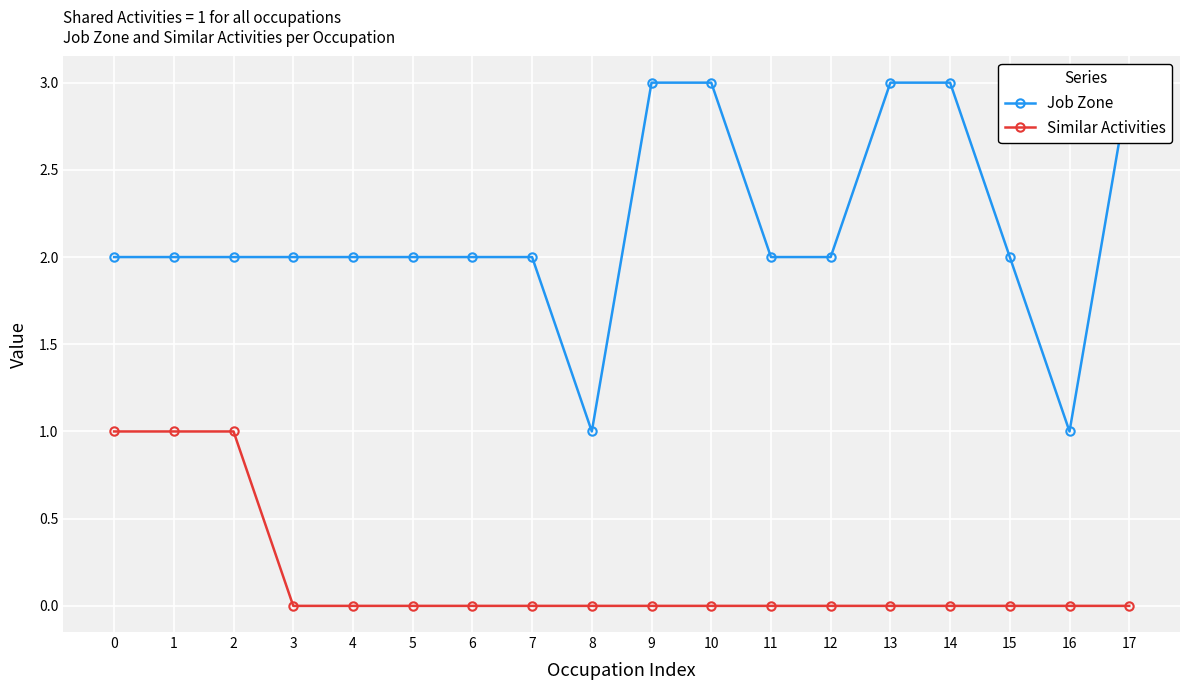

How many interior local valleys does the Job Zone series have?

2